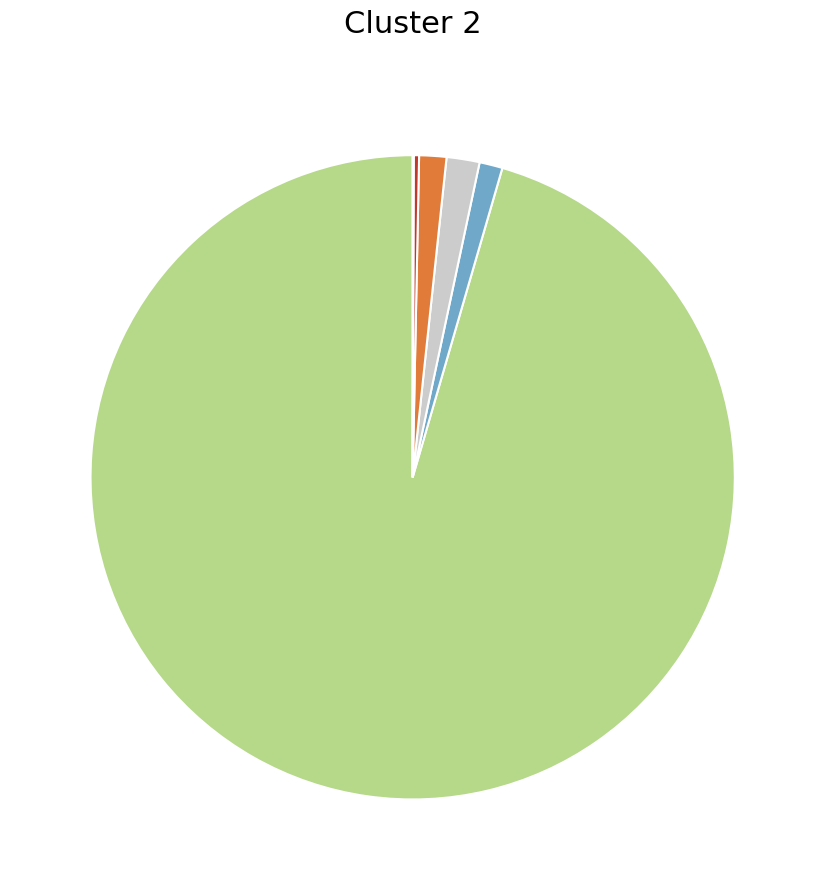

Is there any slice that represents more than half of the pie?

Yes